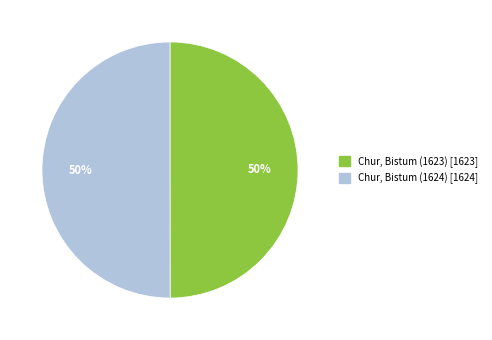

Is the sum of Chur, Bistum (1623) and Chur, Bistum (1624) greater than half?

Yes